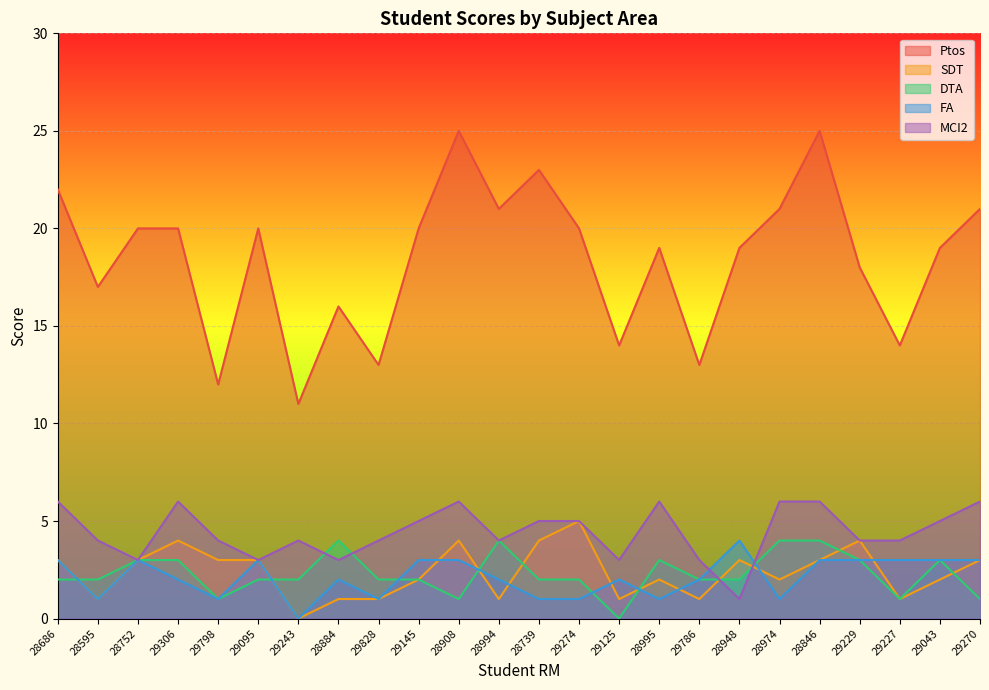

Reading right to left, transcribe all the data shown in this chart.

Ptos: 29270=21	29043=19	29227=14	29229=18	28846=25	28974=21	28948=19	29786=13	28995=19	29125=14	29274=20	28739=23	28994=21	28908=25	29145=20	29828=13	28884=16	29243=11	29095=20	29798=12	29306=20	28752=20	28595=17	28686=22
SDT: 29270=3	29043=2	29227=1	29229=4	28846=3	28974=2	28948=3	29786=1	28995=2	29125=1	29274=5	28739=4	28994=1	28908=4	29145=2	29828=1	28884=1	29243=0	29095=3	29798=3	29306=4	28752=3	28595=1	28686=3
DTA: 29270=1	29043=3	29227=1	29229=3	28846=4	28974=4	28948=2	29786=2	28995=3	29125=0	29274=2	28739=2	28994=4	28908=1	29145=2	29828=2	28884=4	29243=2	29095=2	29798=1	29306=3	28752=3	28595=2	28686=2
FA: 29270=3	29043=3	29227=3	29229=3	28846=3	28974=1	28948=4	29786=2	28995=1	29125=2	29274=1	28739=1	28994=2	28908=3	29145=3	29828=1	28884=2	29243=0	29095=3	29798=1	29306=2	28752=3	28595=1	28686=3
MCI2: 29270=6	29043=5	29227=4	29229=4	28846=6	28974=6	28948=1	29786=3	28995=6	29125=3	29274=5	28739=5	28994=4	28908=6	29145=5	29828=4	28884=3	29243=4	29095=3	29798=4	29306=6	28752=3	28595=4	28686=6